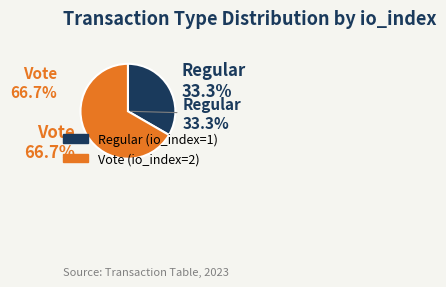

Does any single category account for the majority?

Yes